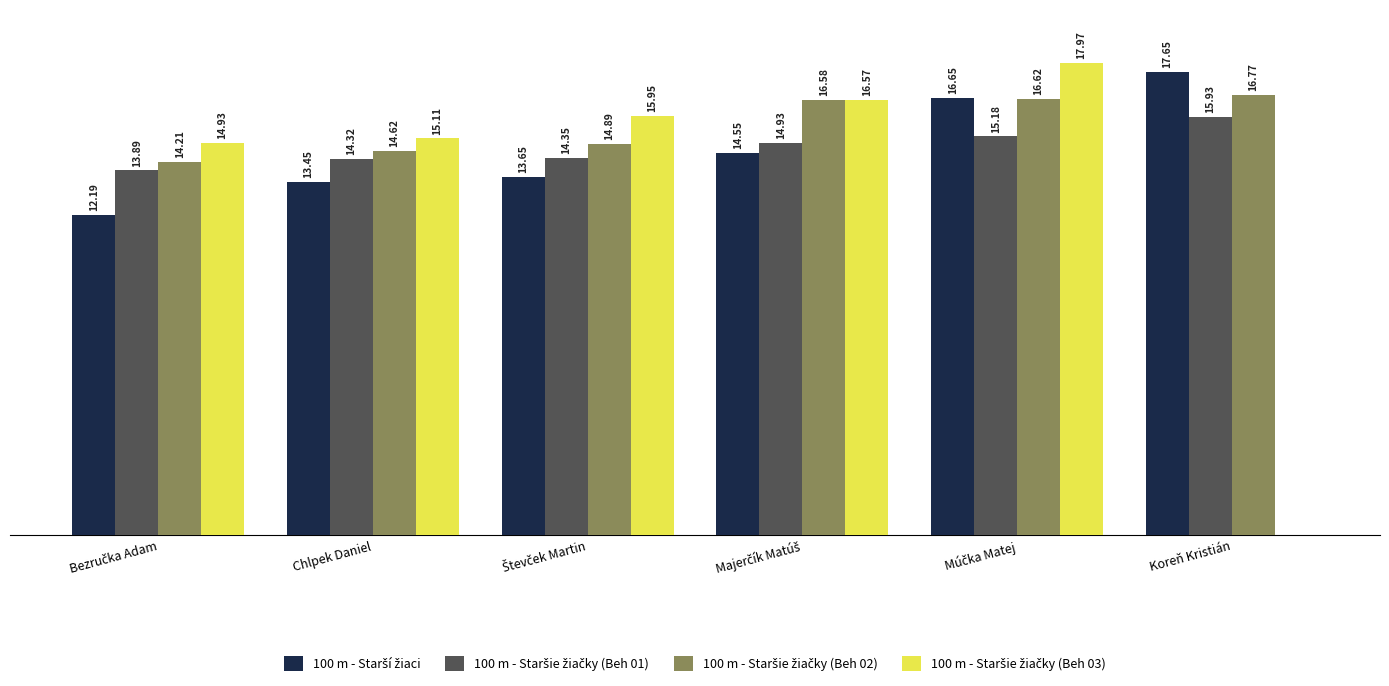

Where does the 100 m - Staršie žiačky (Beh 02) series first go above 16?

Majerčík Matúš